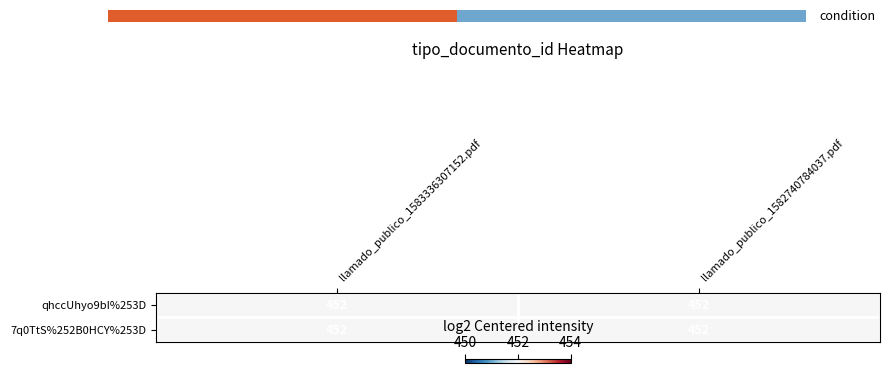

Which has a higher value, 1.00 or 0.00?

1.00